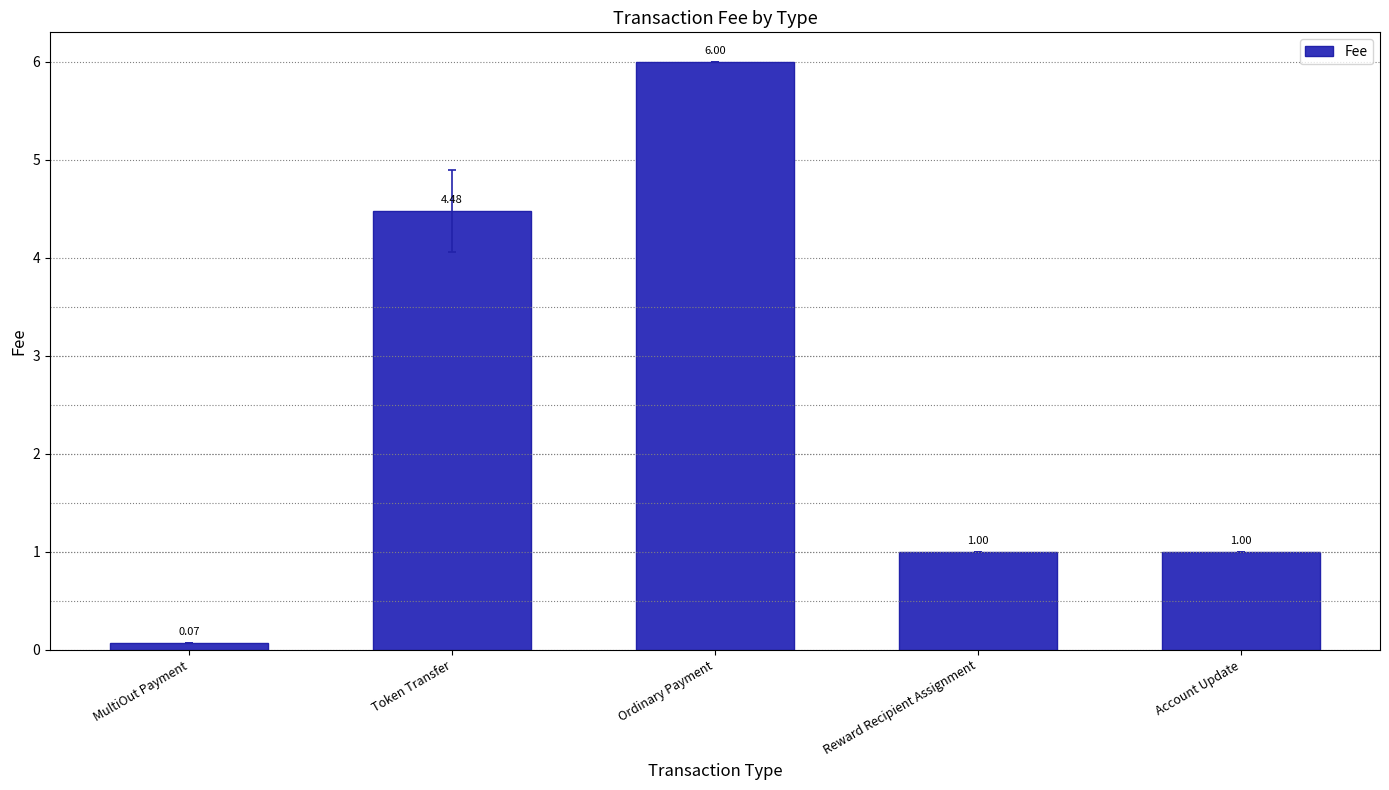

The chart shows a value of 0.3 at Reward Recipient Assignment. True or false?

False